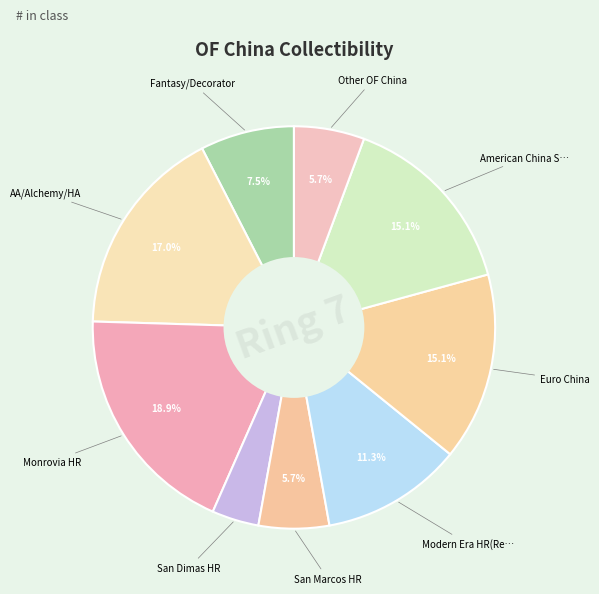

What is the largest slice in the pie chart?

Monrovia HR